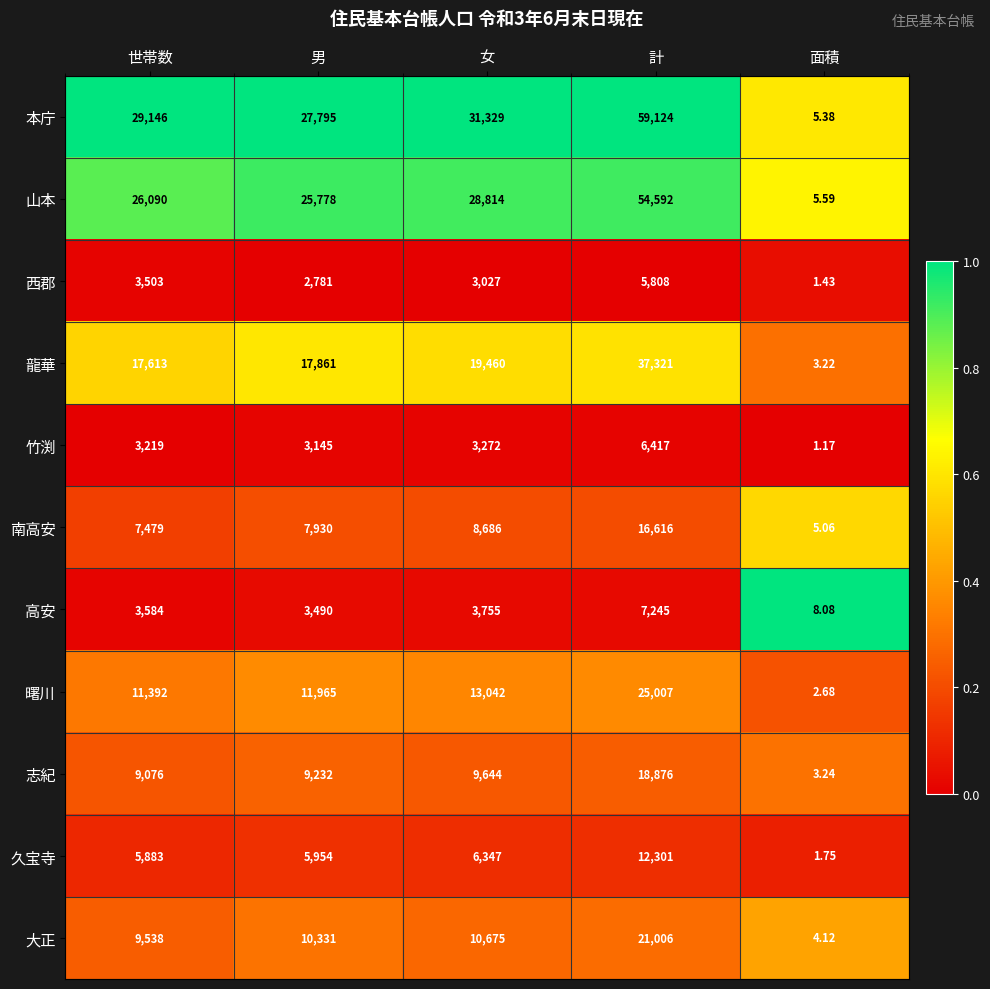

At 面積, list the series in order from smallest to largest.

竹渕, 西郡, 久宝寺, 曙川, 龍華, 志紀, 大正, 南高安, 本庁, 山本, 高安